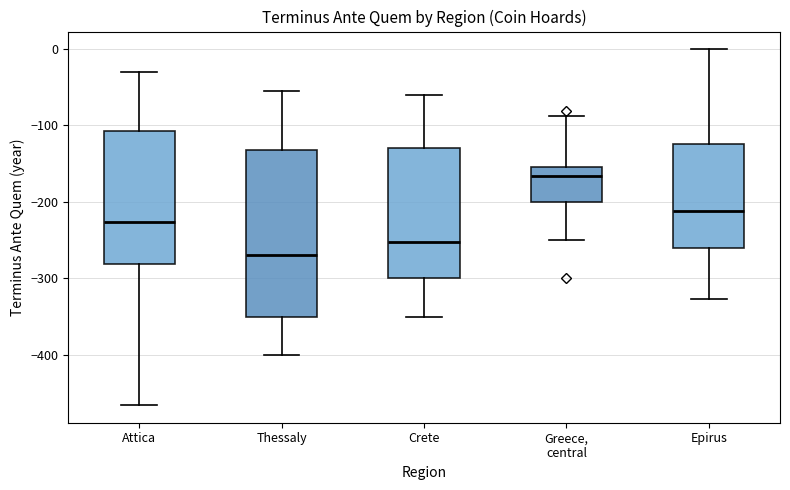

Reading left to right, transcribe this box plot: for each box, give where its median line is, the range the box spans, and where its two whiskers end, as read against the y-axis. The values are not printed on the chart, so give them approximately, as read against the axis.

Attica: median -230, box -280 to -110, whiskers -460 to -30
Thessaly: median -270, box -350 to -130, whiskers -400 to -50
Crete: median -250, box -300 to -130, whiskers -350 to -60
Greece, central: median -170, box -200 to -150, whiskers -250 to -90
Epirus: median -210, box -260 to -120, whiskers -330 to 0